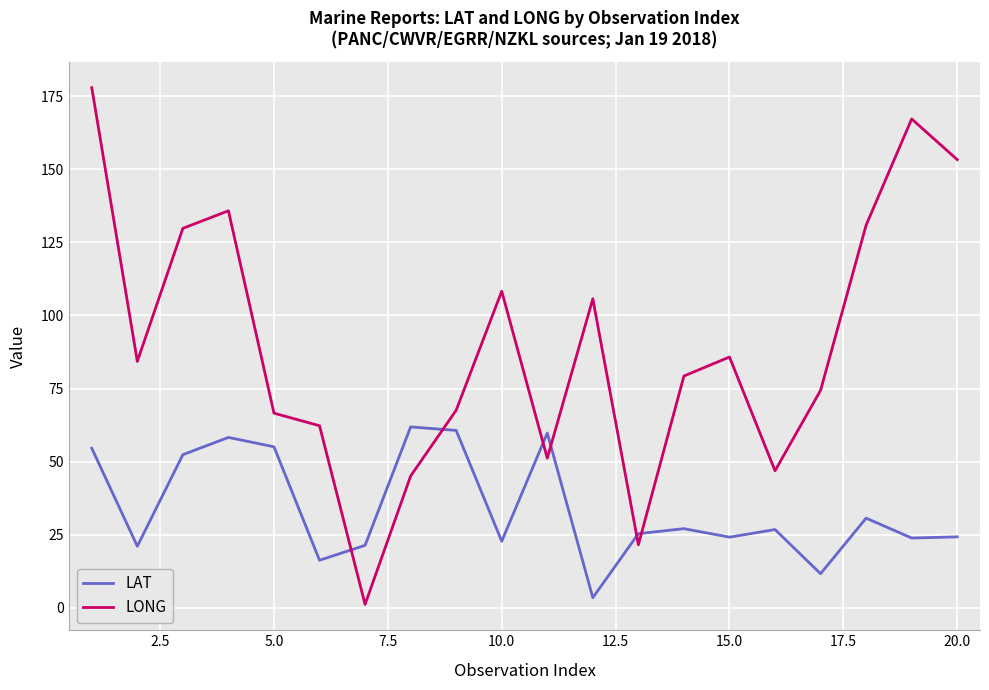

What is the greatest value displayed?

177.9